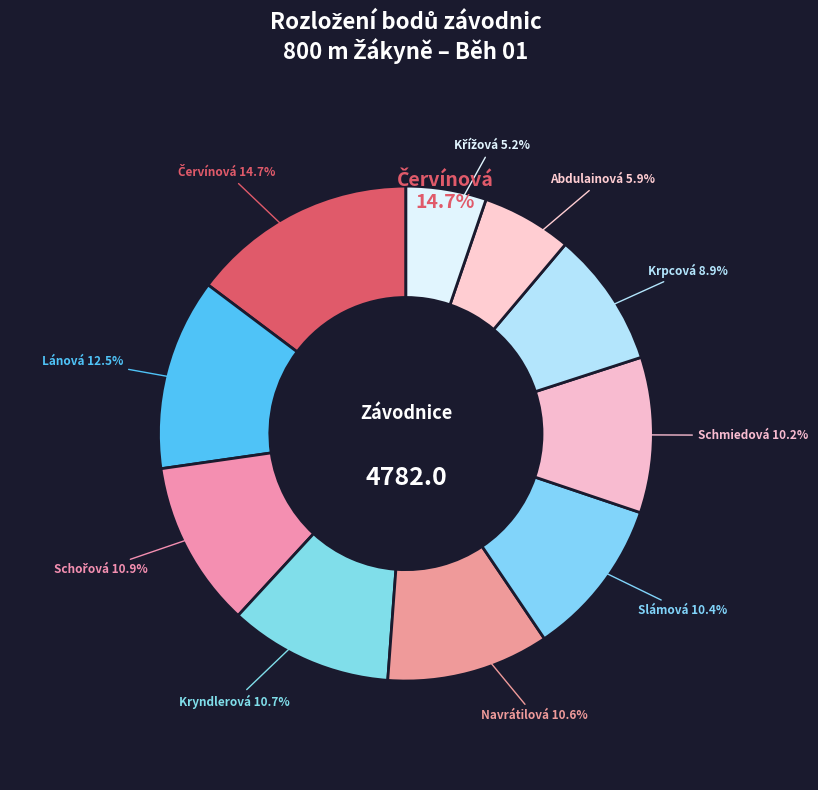

Which category has the smallest portion of the pie?

Křížová Karolína